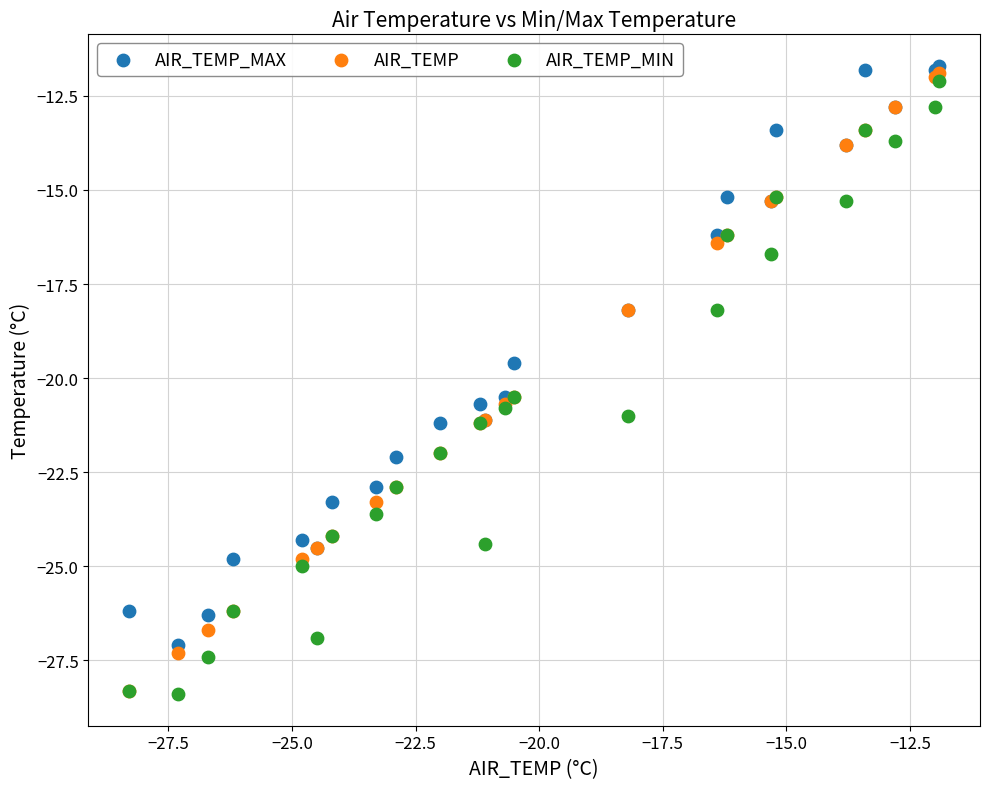

In the AIR_TEMP_MAX series, what Y value is closest to -19?

-19.6